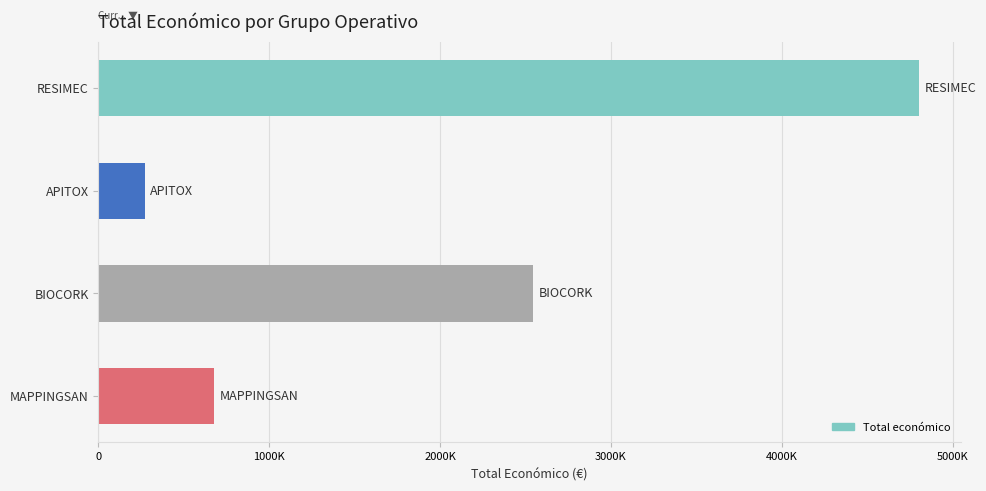

How many distinct data groups are displayed?

1